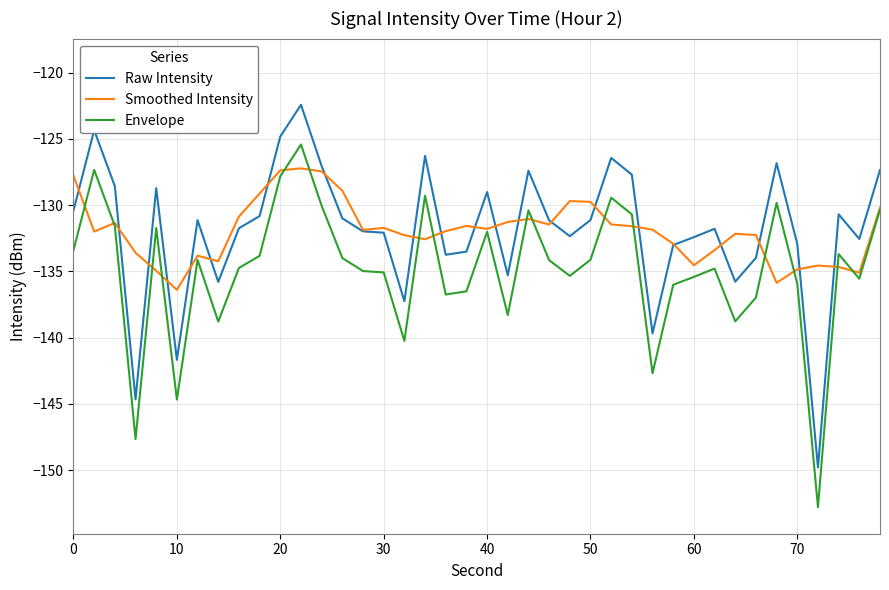

True or false: Envelope and Raw Intensity intersect in this chart.

False